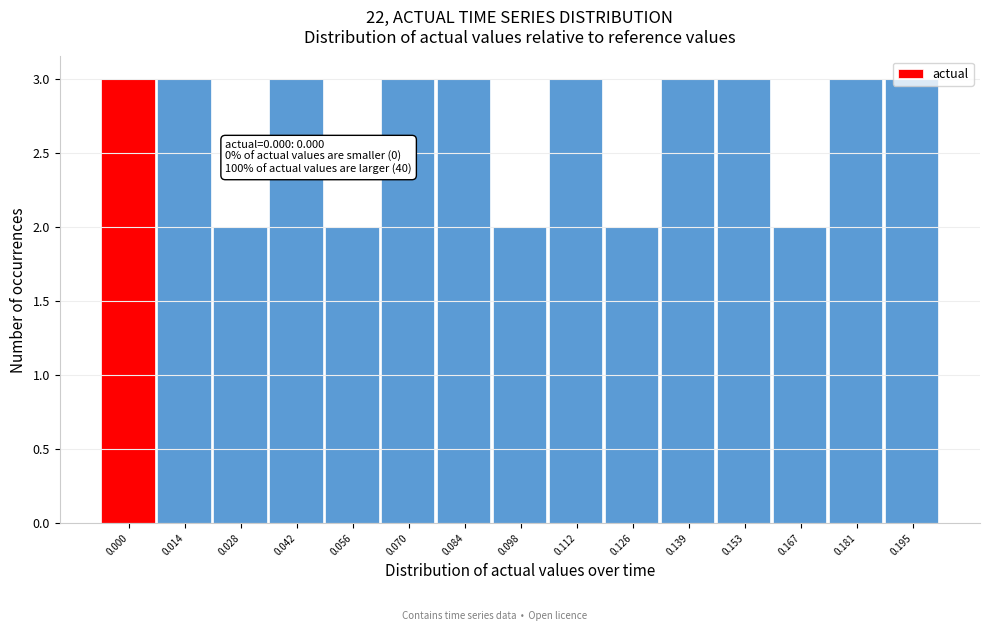

What is the value of the 1st bar from the left?

3